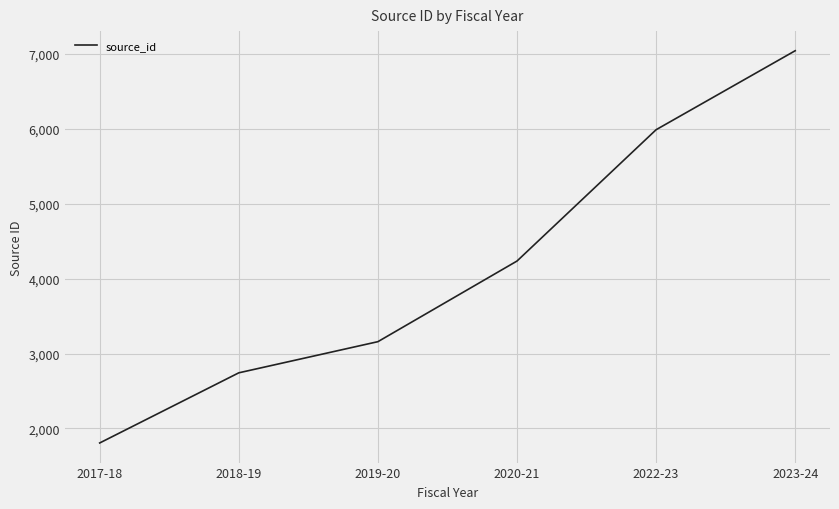

The value at 2018-19 is 4581. True or false?

False